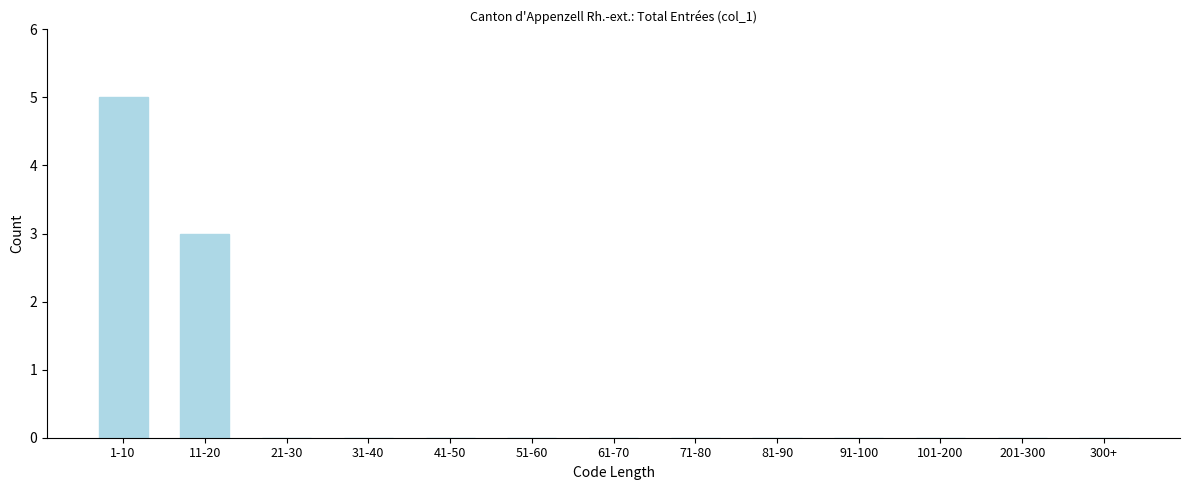

Reading right to left, what are all the values shown in this chart?

300+=0	201-300=0	101-200=0	91-100=0	81-90=0	71-80=0	61-70=0	51-60=0	41-50=0	31-40=0	21-30=0	11-20=3	1-10=5